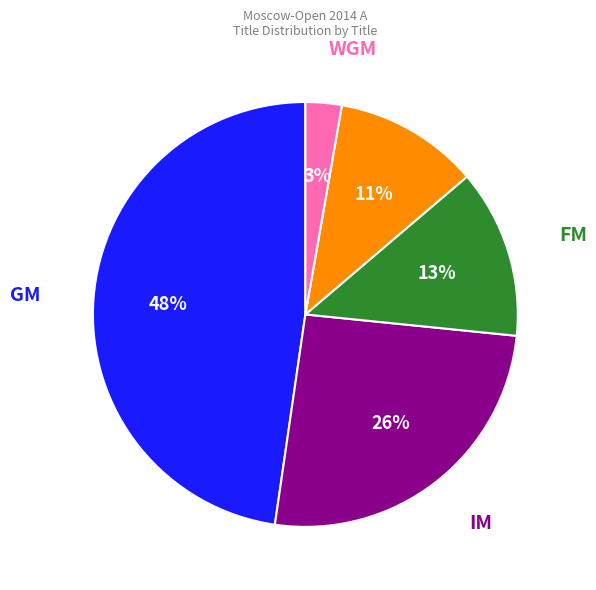

Does any single category account for the majority?

No